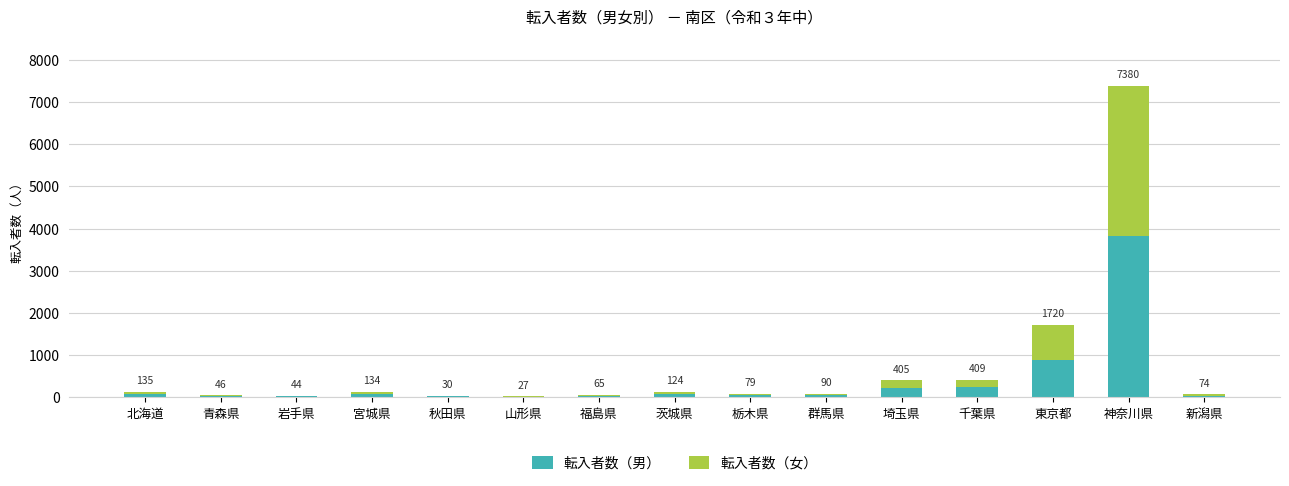

What is the label of the 10th bar from the right?

山形県